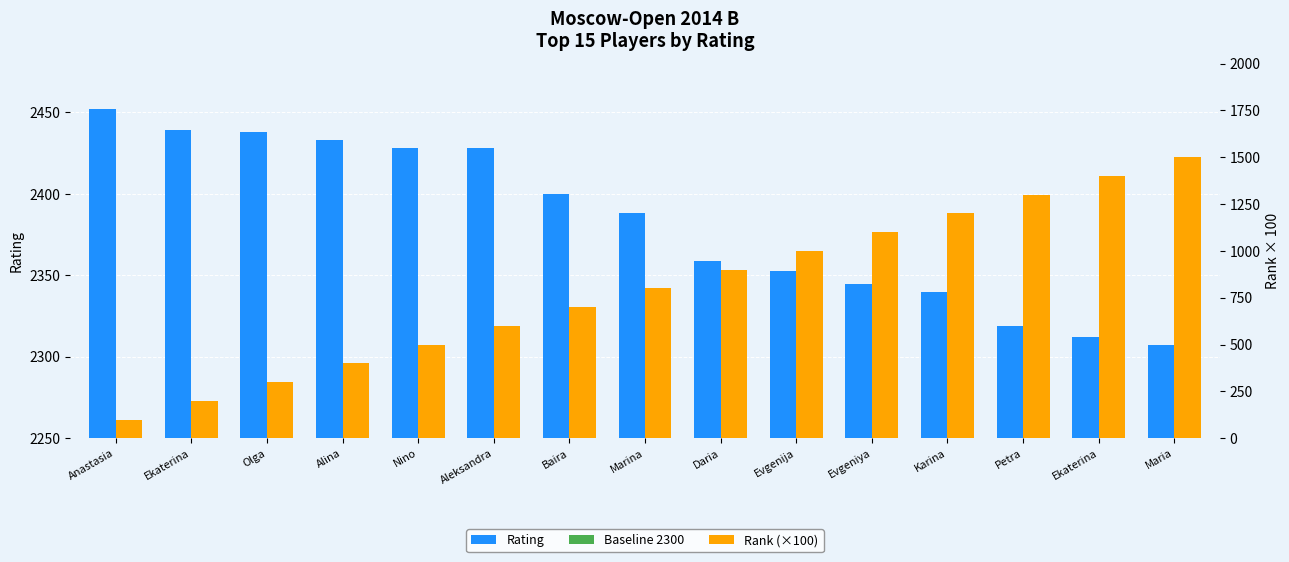

Reading left to right, extract all data points from this chart.

Rating: 2452	2439	2438	2433	2428	2428	2400	2388	2359	2353	2345	2340	2319	2312	2307
Baseline 2300: 2300	2300	2300	2300	2300	2300	2300	2300	2300	2300	2300	2300	2300	2300	2300
Rank (×100): 100	200	300	400	500	600	700	800	900	1000	1100	1200	1300	1400	1500